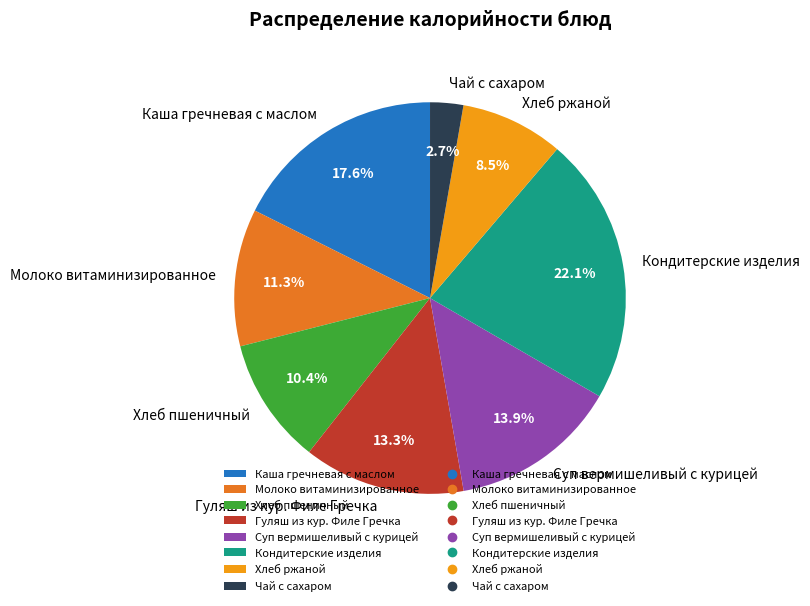

To the nearest percent, what is the difference between the Чай с сахаром and Хлеб пшеничный slice percentages?

8%